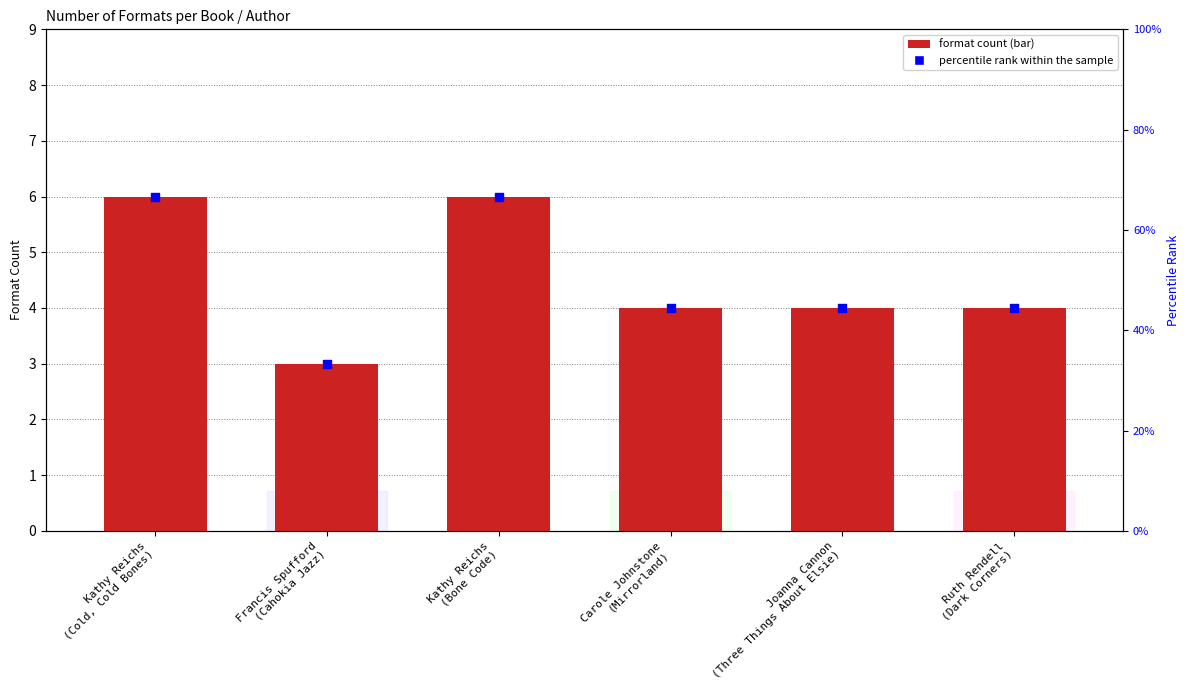

Which series has the largest Y range (max minus min)?

percentile rank within the sample